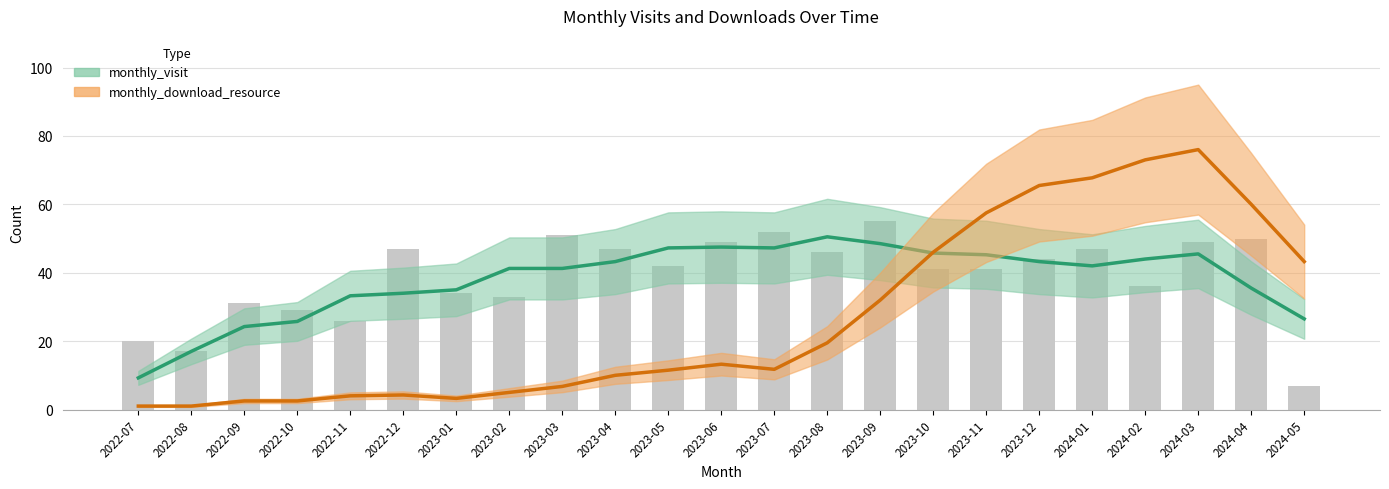

Is it true that the value at 2024-01 is 11?

False